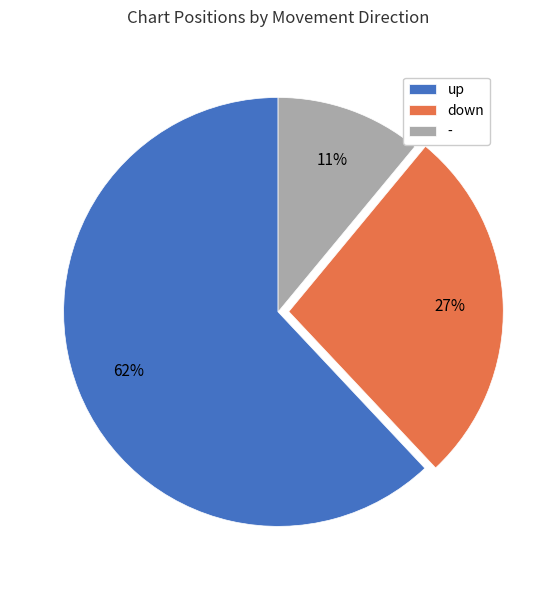

How many segments does this pie chart have?

3